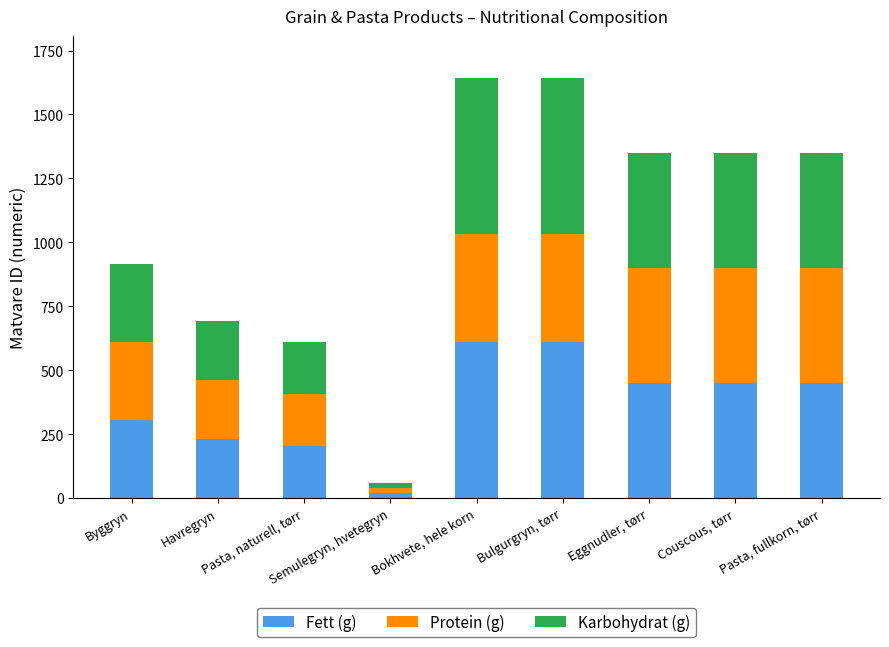

How many categories are shown in the chart?

9